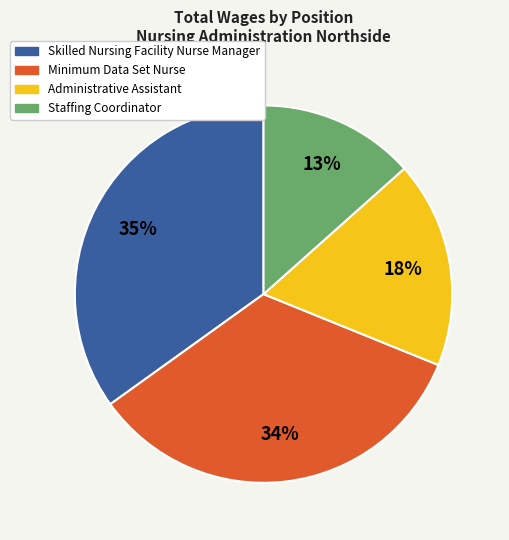

To the nearest percent, what is the difference between the Skilled Nursing Facility Nurse Manager and Administrative Assistant slice percentages?

17%